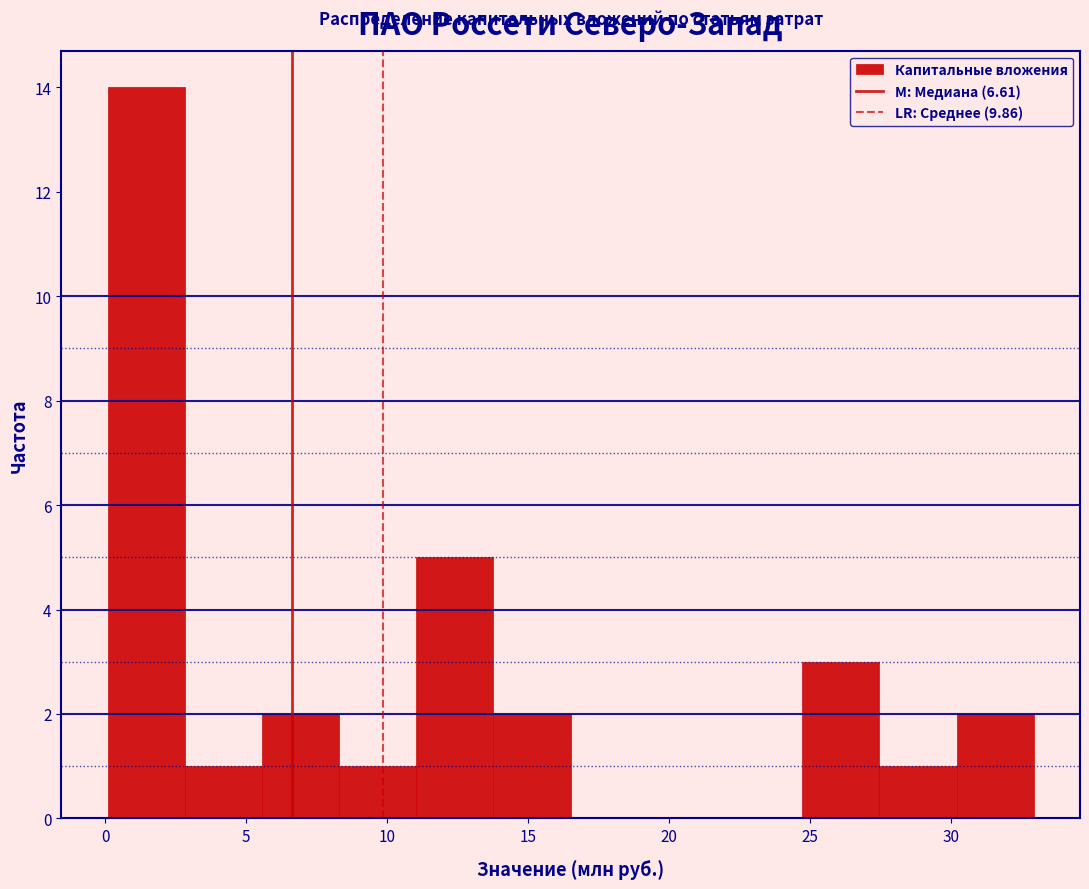

What is the height of the bar covering 14.0 to 16.5 on the x-axis? Neither the bar edges nor the heights are printed on the chart, so give them approximately, as read against the axes.

2